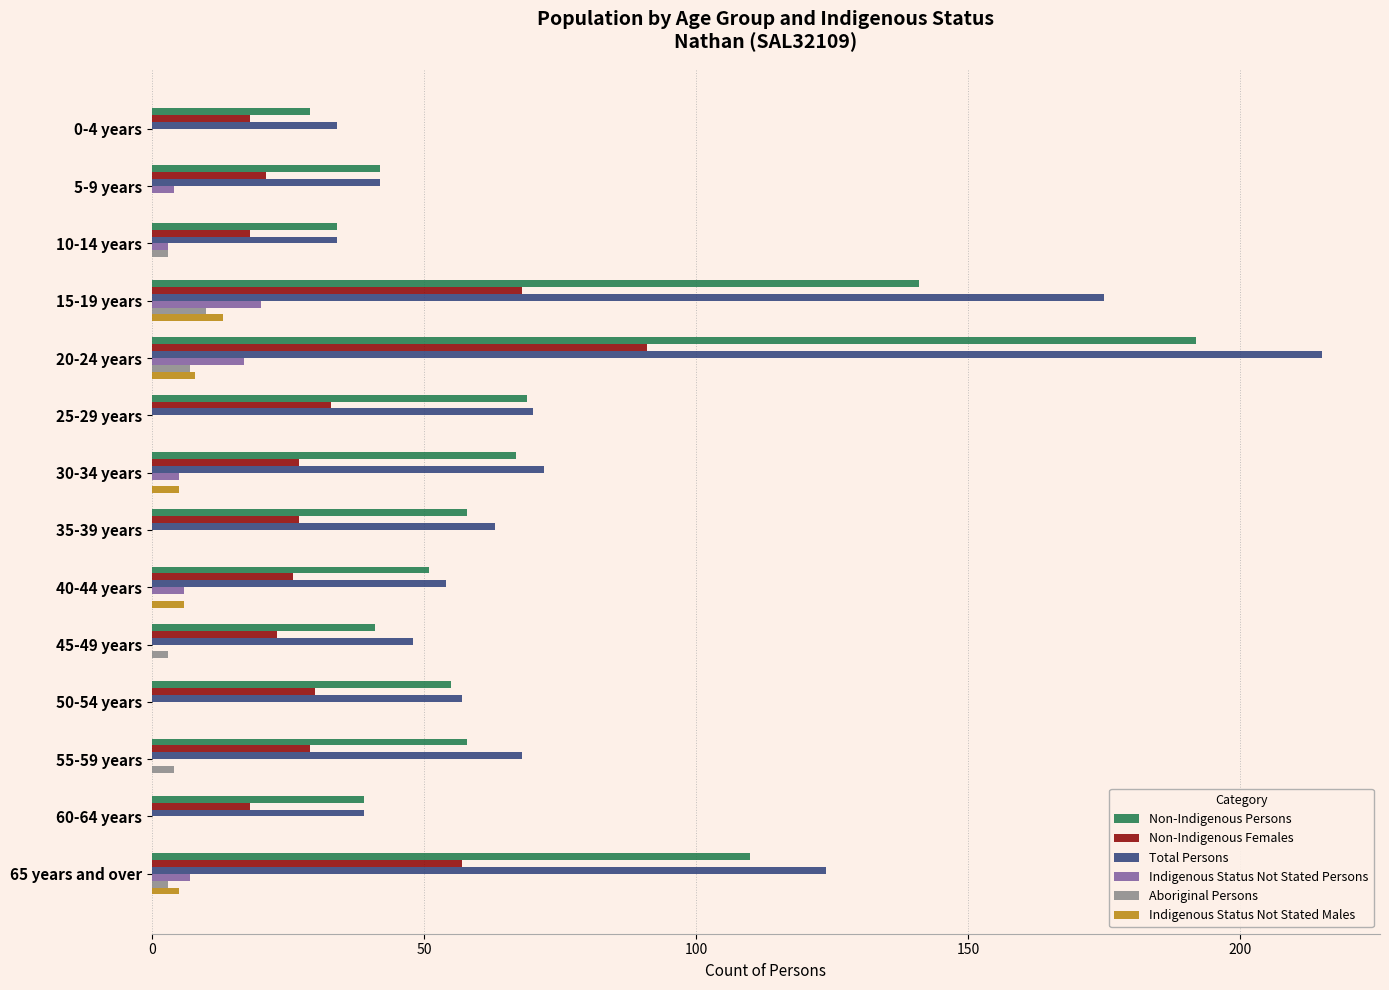

Between 5-9 years and 30-34 years, which series saw the biggest shift?

Total Persons